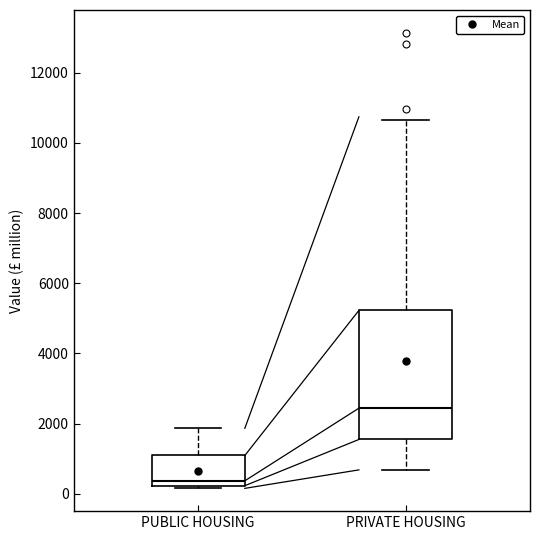

Which box's median line is the highest?

PRIVATE HOUSING